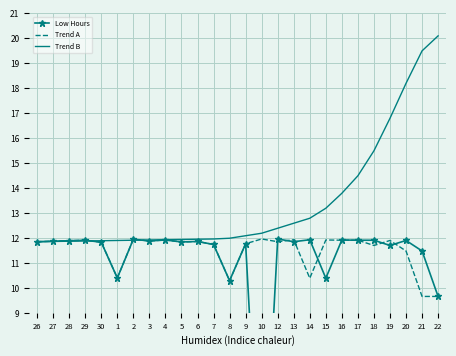

What is the difference between the maximum and minimum values in the Trend B series?

8.2